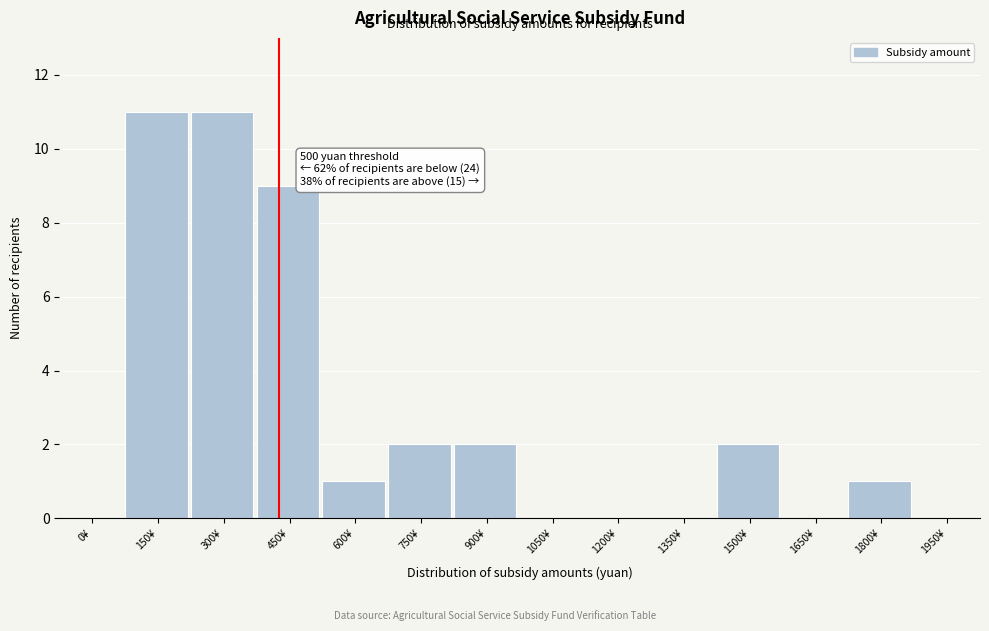

Reading left to right, what are all the values shown in this chart?

0¥=0	150¥=11	300¥=11	450¥=9	600¥=1	750¥=2	900¥=2	1050¥=0	1200¥=0	1350¥=0	1500¥=2	1650¥=0	1800¥=1	1950¥=0